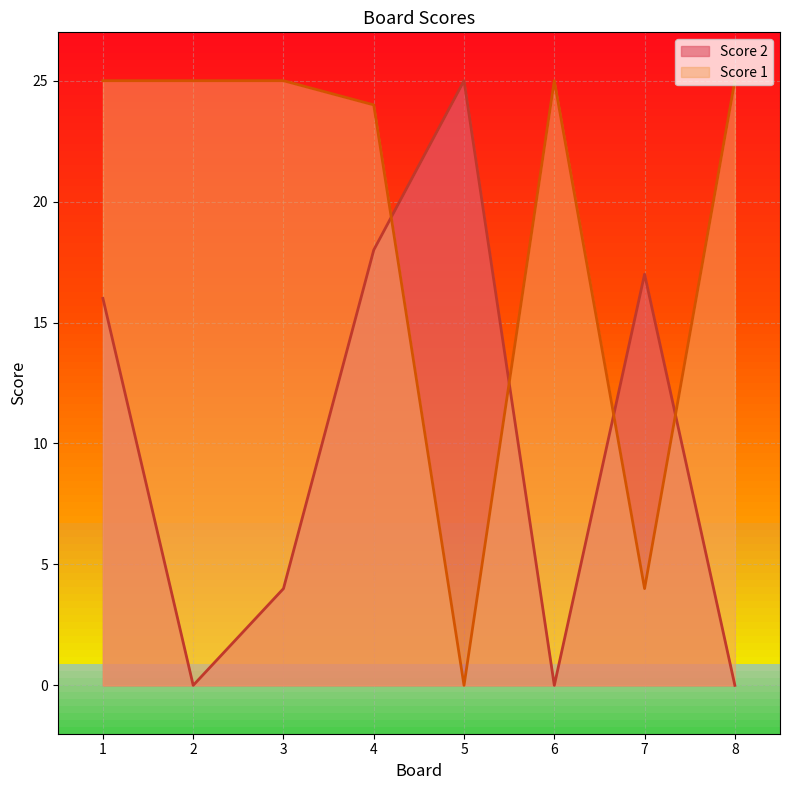

What is the difference between the maximum and minimum values in the Score 1 series?

25